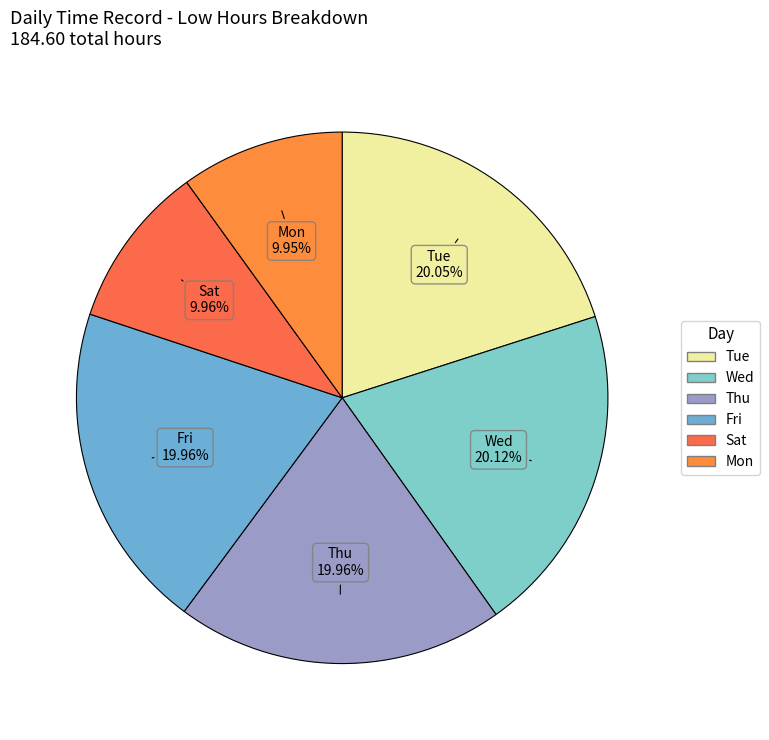

Count the number of slices in the pie.

6